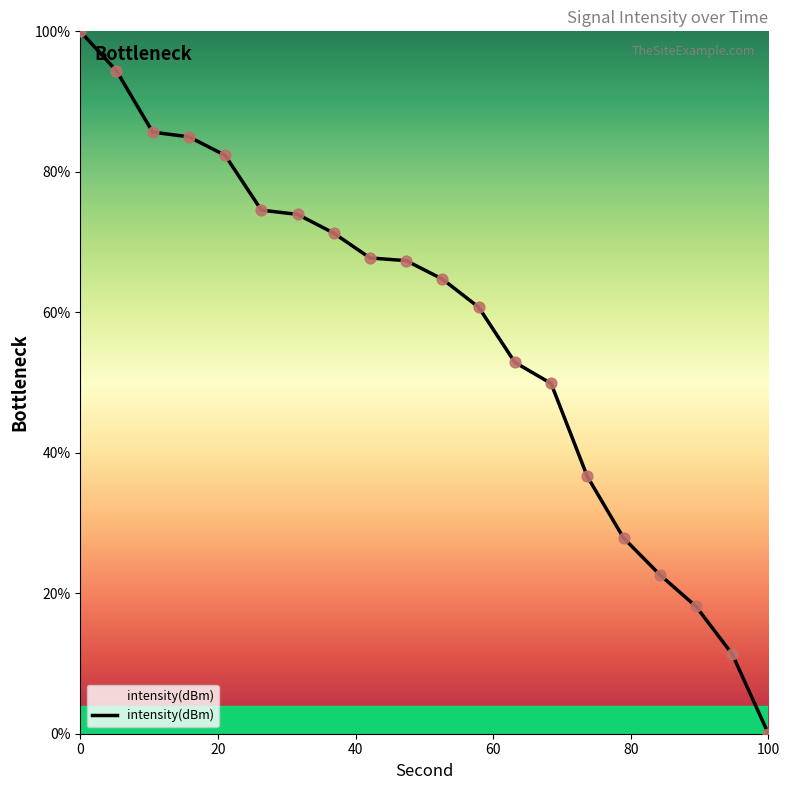

What is the difference between the maximum and minimum values?

100.0